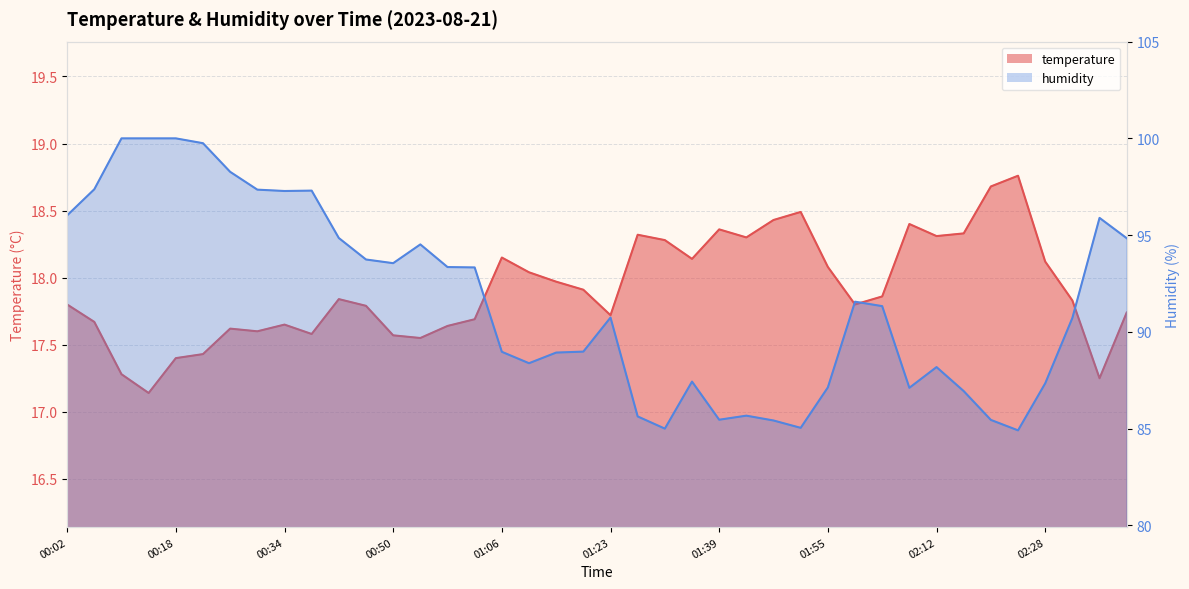

The temperature series shows 17.6 at 00:26. True or false?

True